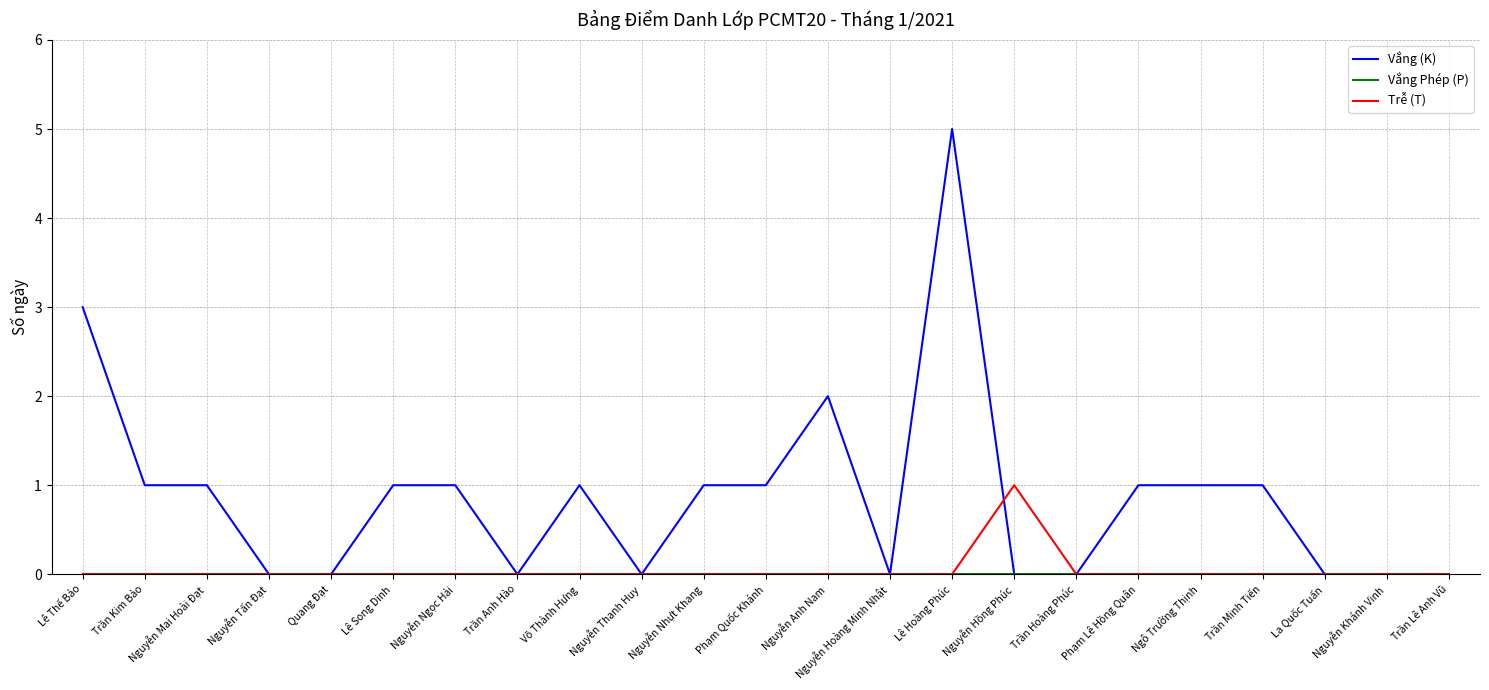

What position from the right is Nguyễn Thanh Huy?

14